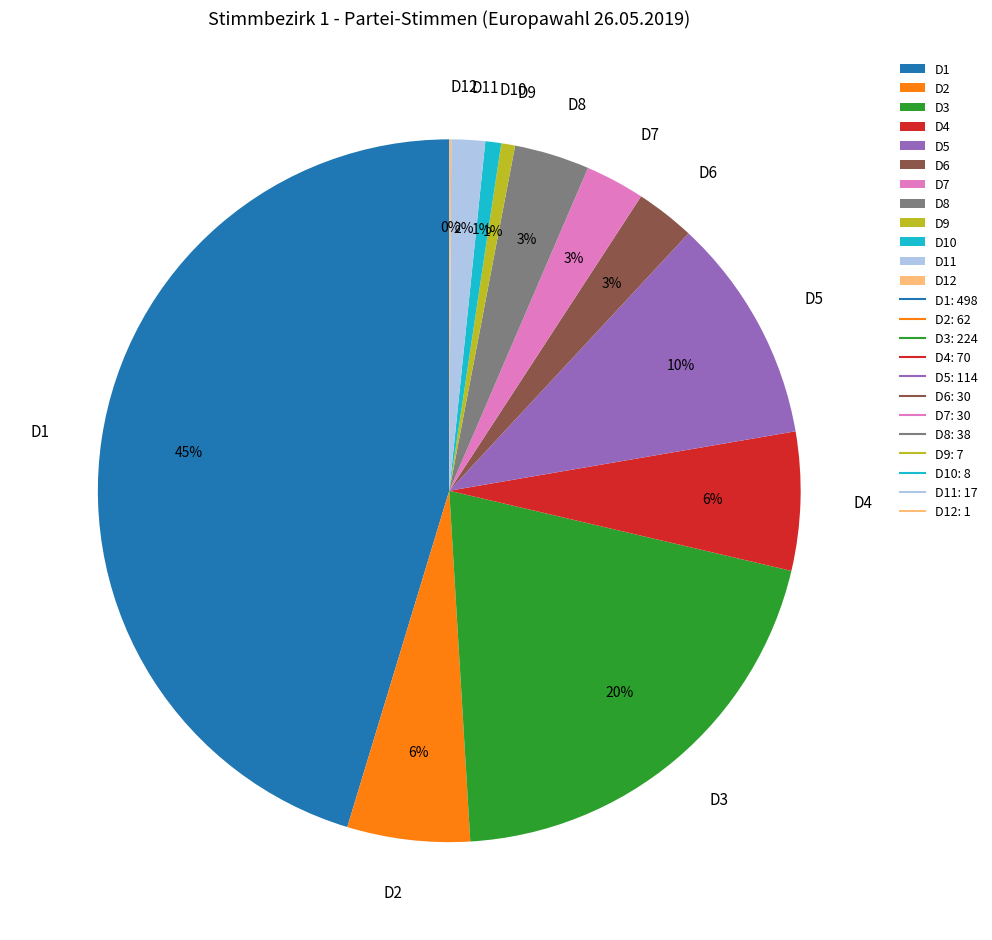

To the nearest percent, what is the difference between the largest and smallest slice percentages?

45%